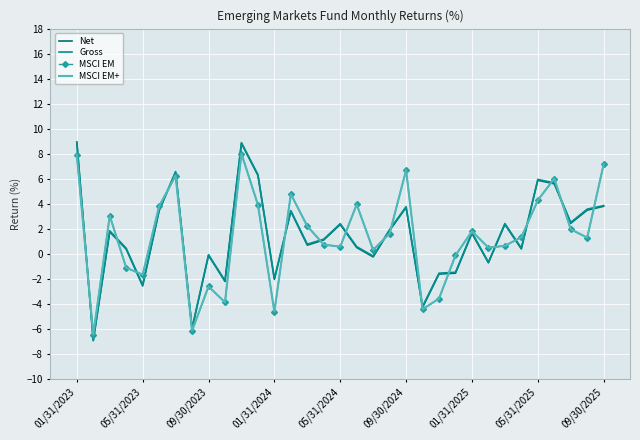

How many negative values does the Gross series have?

11